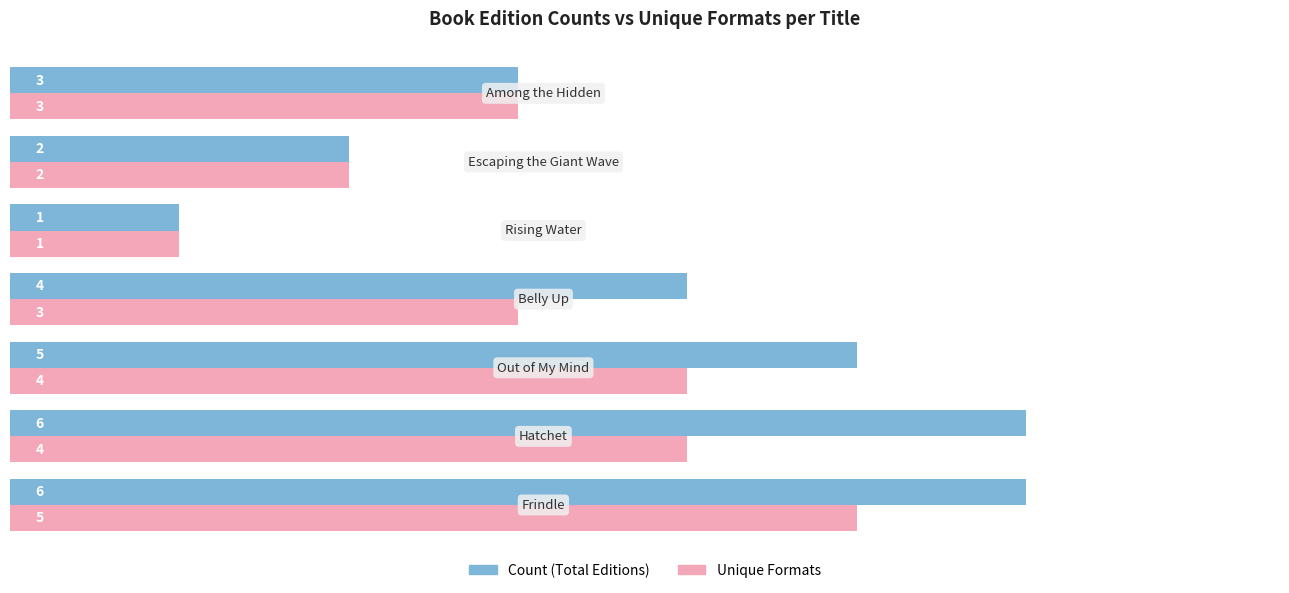

What is the maximum value shown in the chart?

6